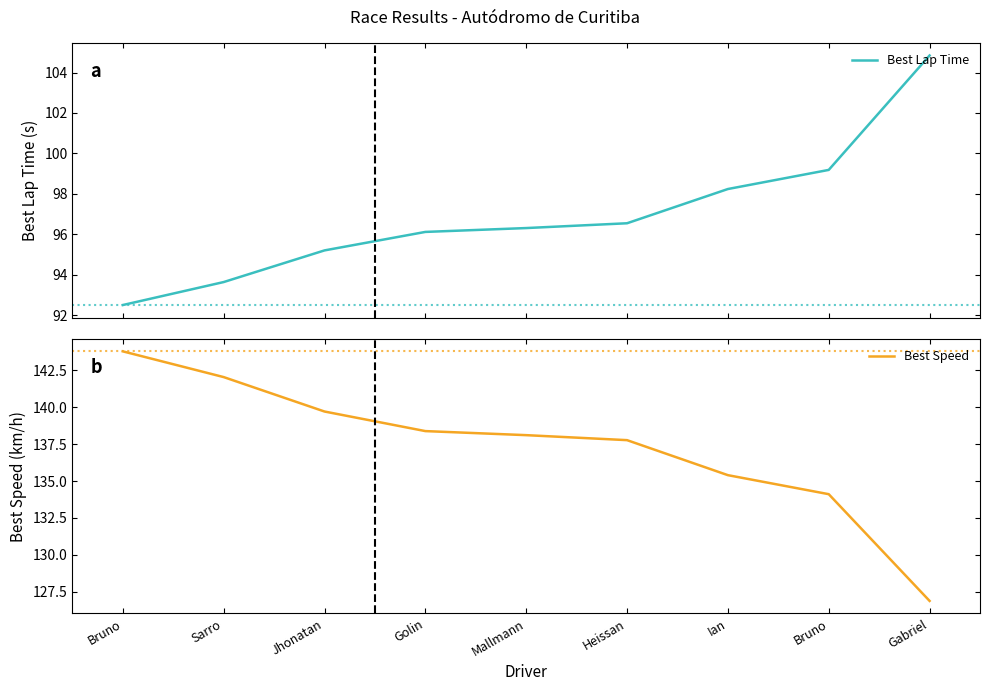

At which label is Best Speed closest to 135?

Ian